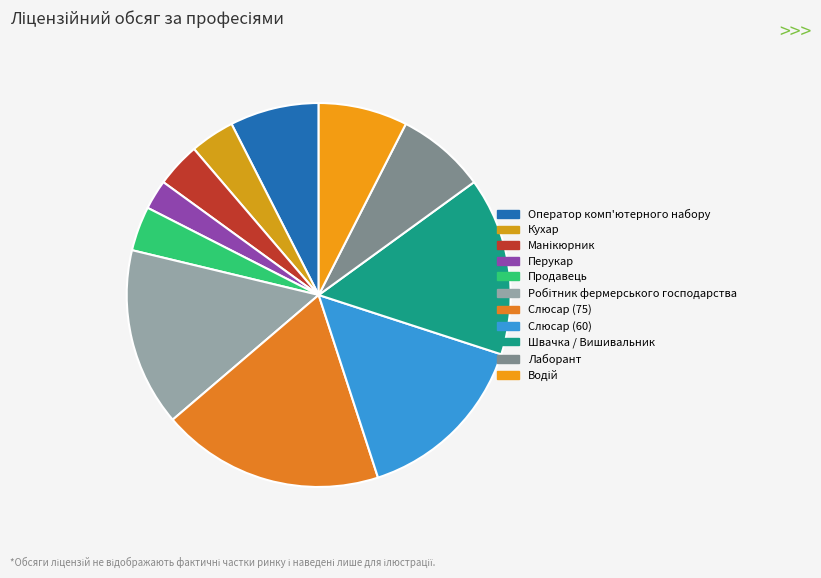

Which slice is the smallest?

Перукар